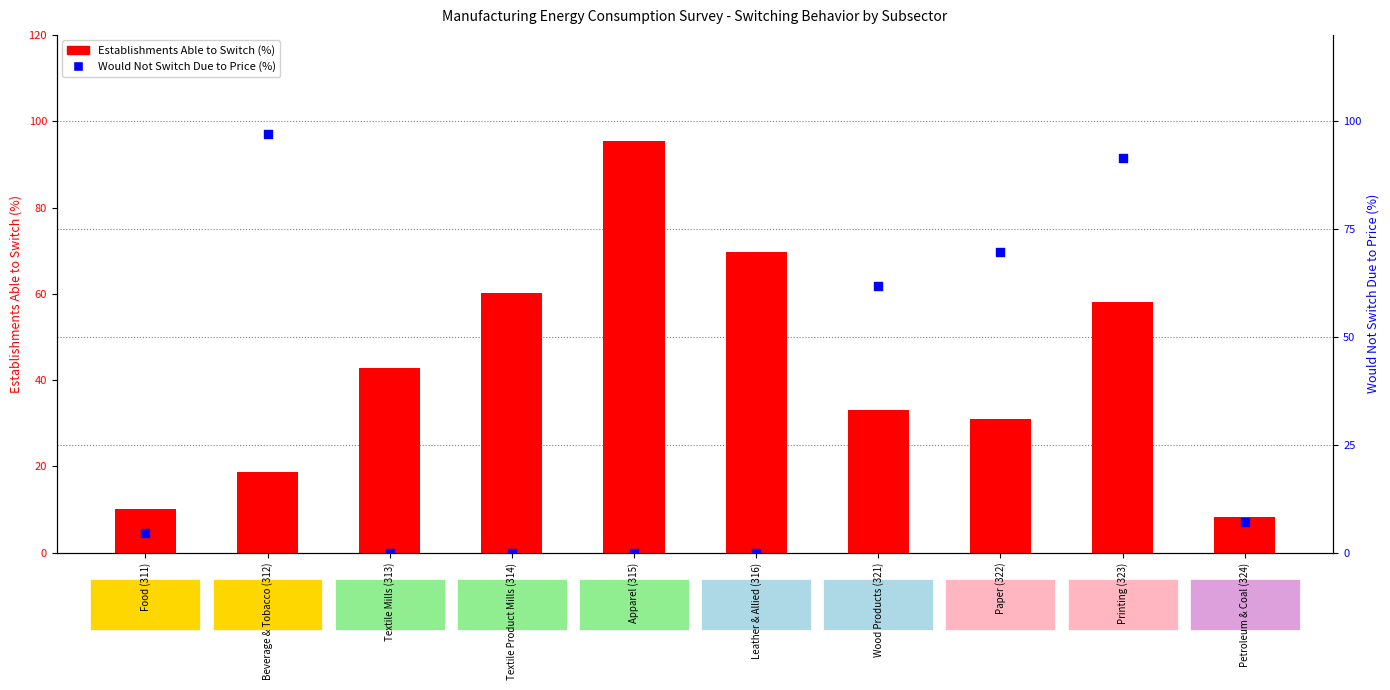

Is the value of Establishments Able to Switch at Petroleum & Coal (324) greater than the value of Would Not Switch Due to Price at Wood Products (321)?

No